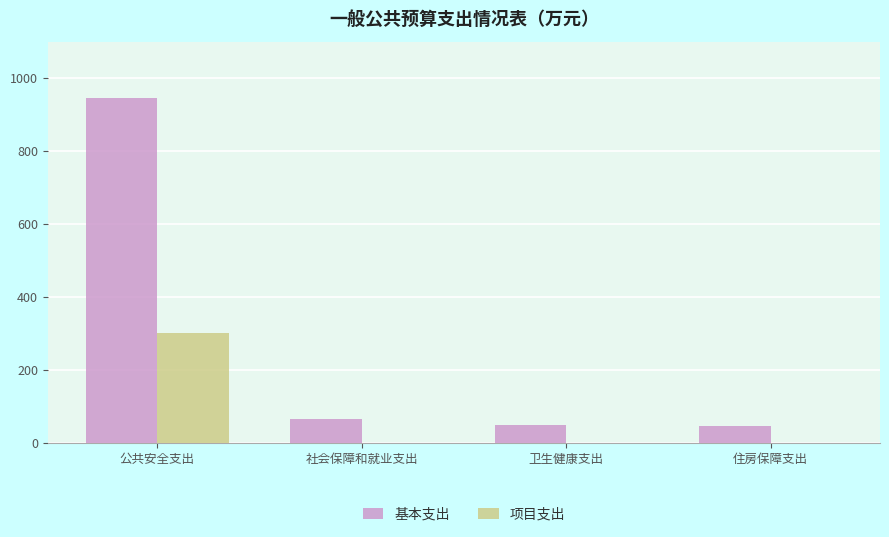

What is the sum of the 基本支出 values at 卫生健康支出 and 社会保障和就业支出?

112.1